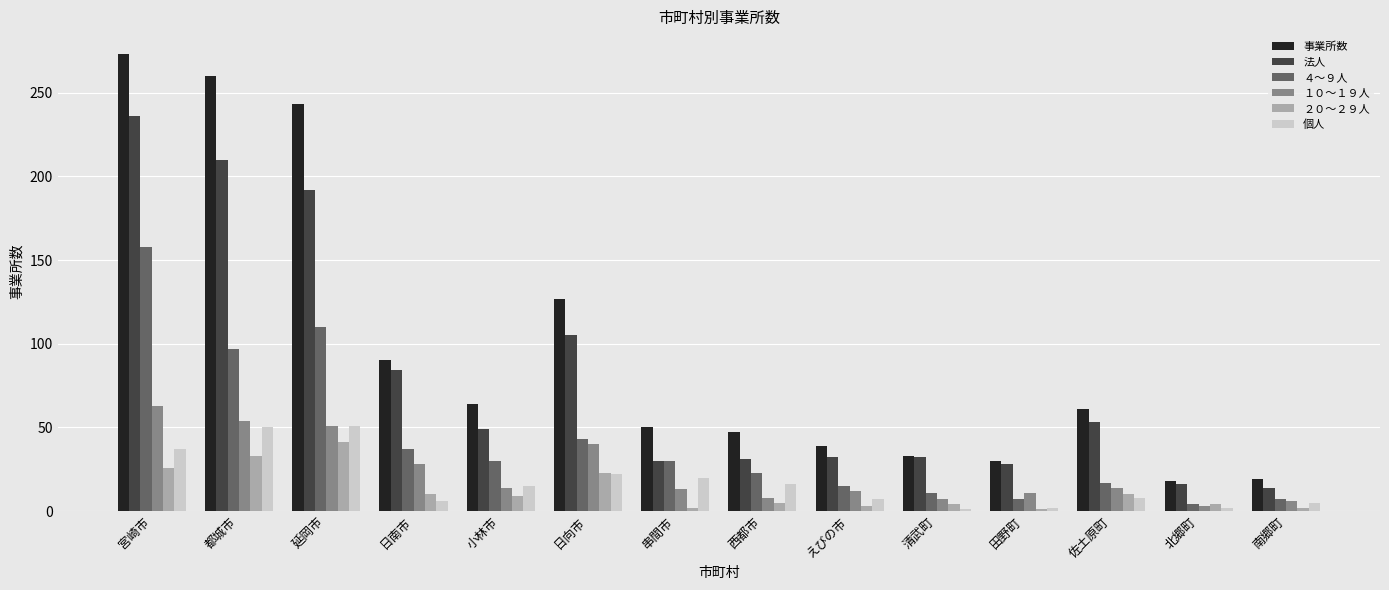

Where does the 個人 series first go above 15?

宮崎市